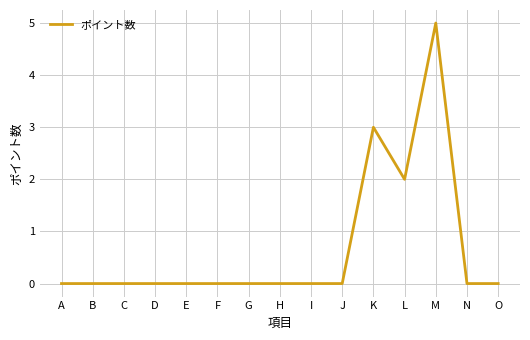

Which has a higher value, C or M?

M